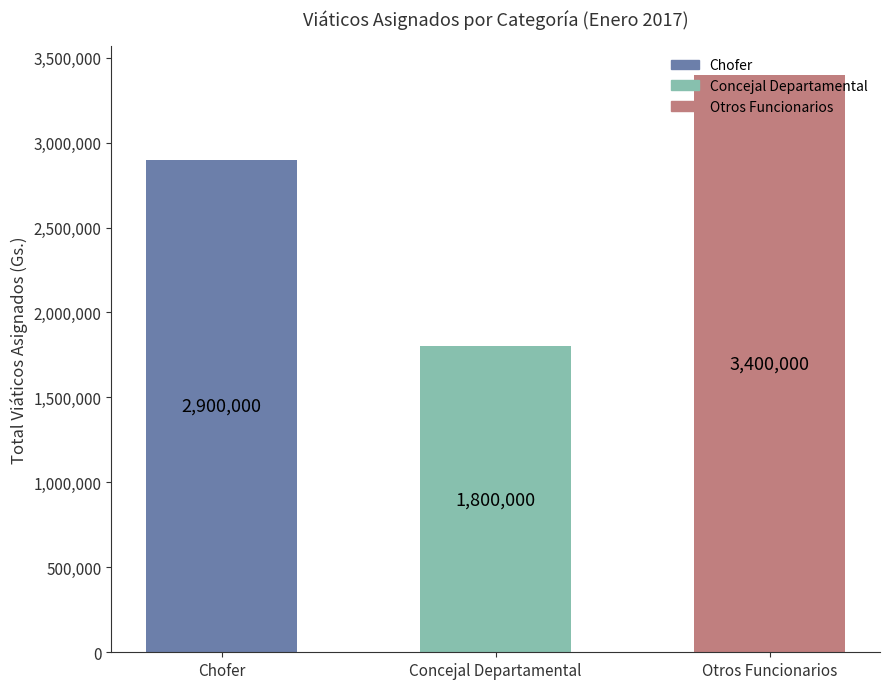

Rank the categories by value from lowest to highest.

Concejal Departamental, Chofer, Otros Funcionarios